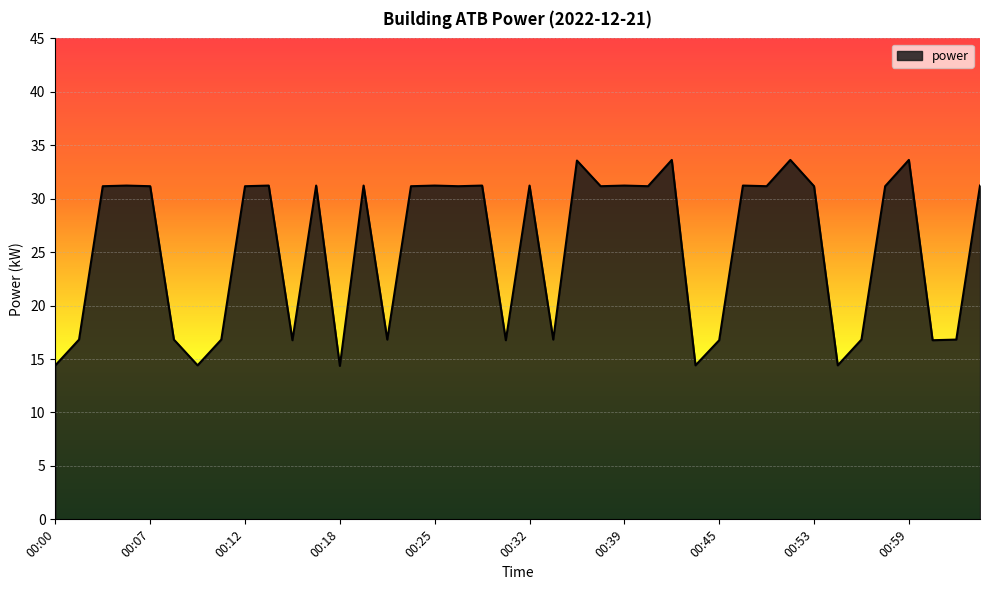

What is the smallest value displayed?

14.4